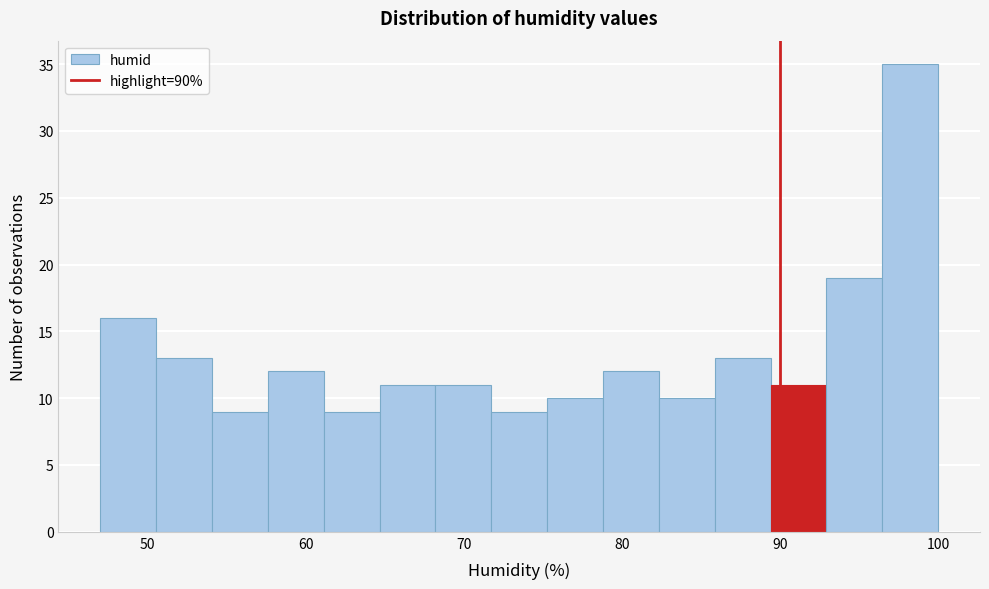

Read against the x-axis, roughly where is the centre of the tallest bar?

98